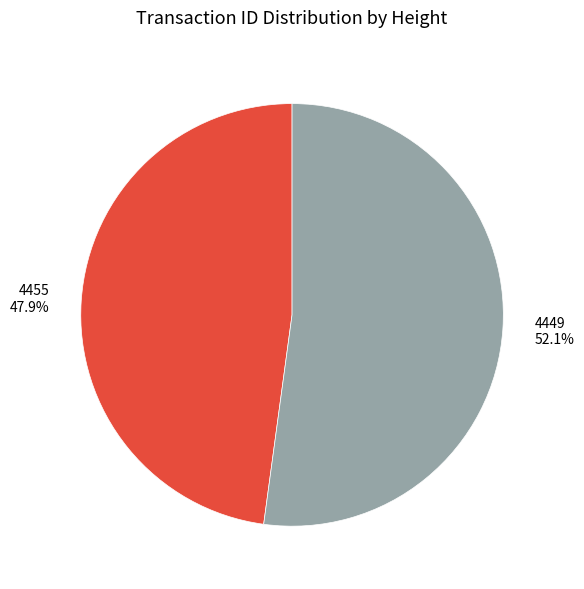

What is the largest slice in the pie chart?

4449